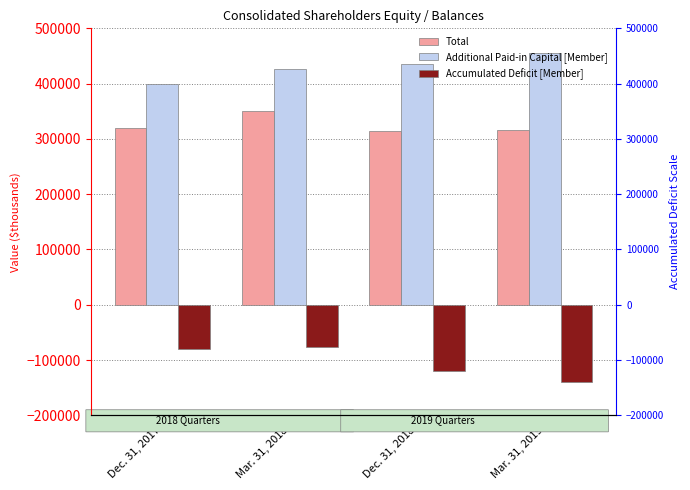

At how many categories does at least one series exceed 309374?

4